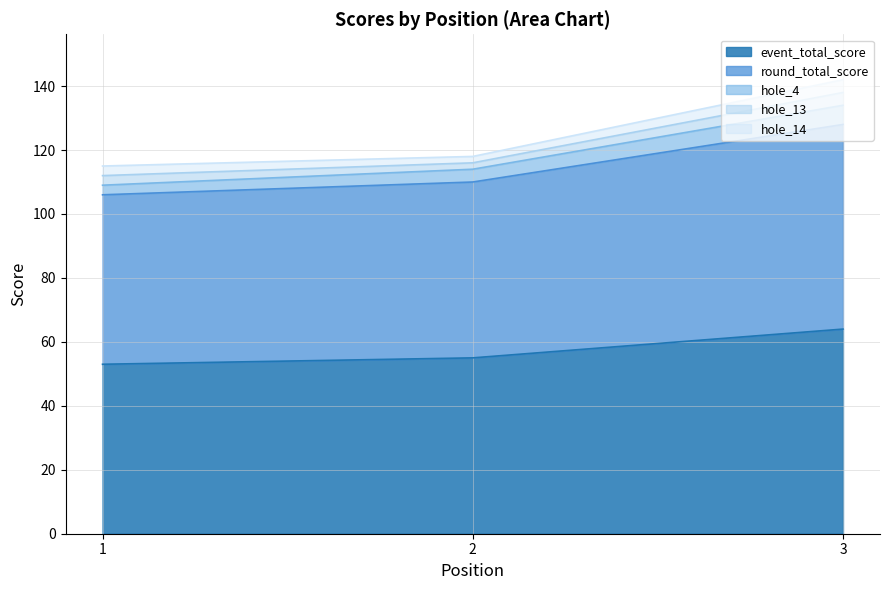

True or false: round_total_score has a value of 225 at 3.

False